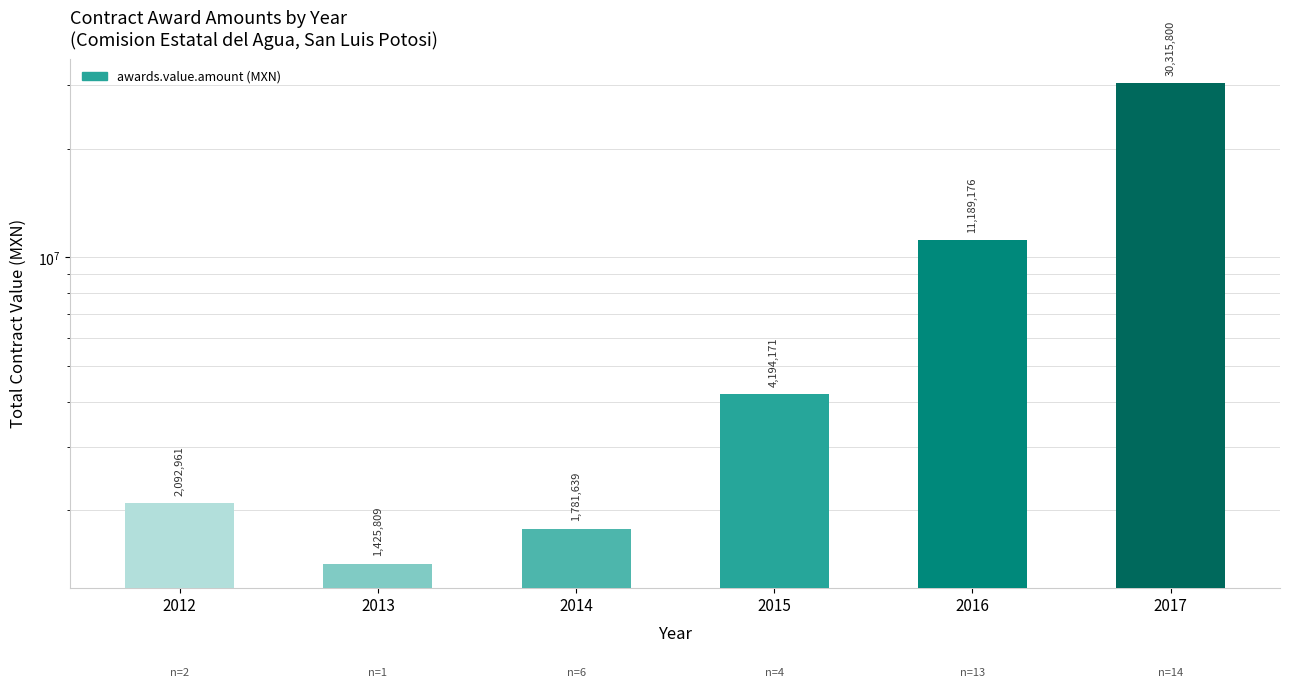

How many bars are there in total?

6